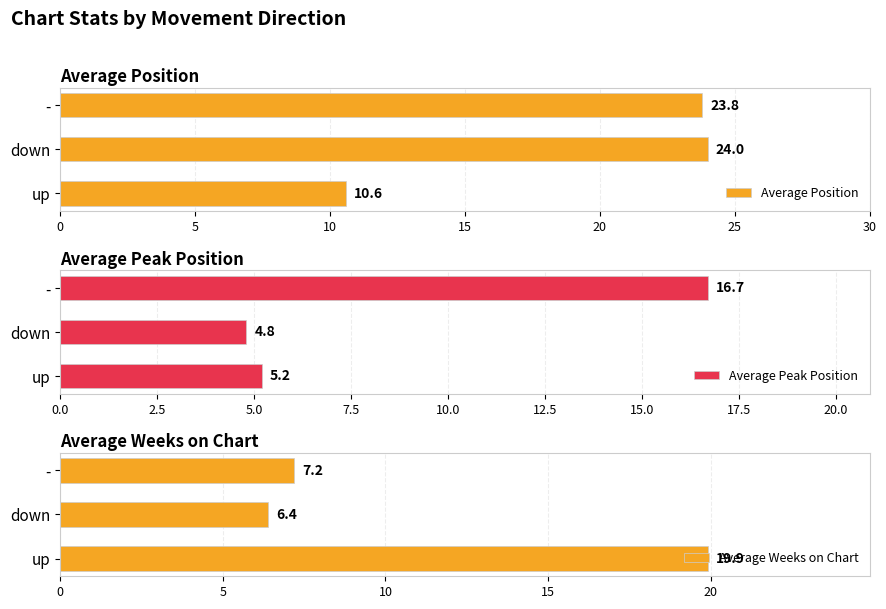

Reading right to left, list all the values displayed in this chart.

Average Position: 23.8	24.0	10.6
Average Peak Position: 16.7	4.8	5.2
Average Weeks on Chart: 7.2	6.4	19.9